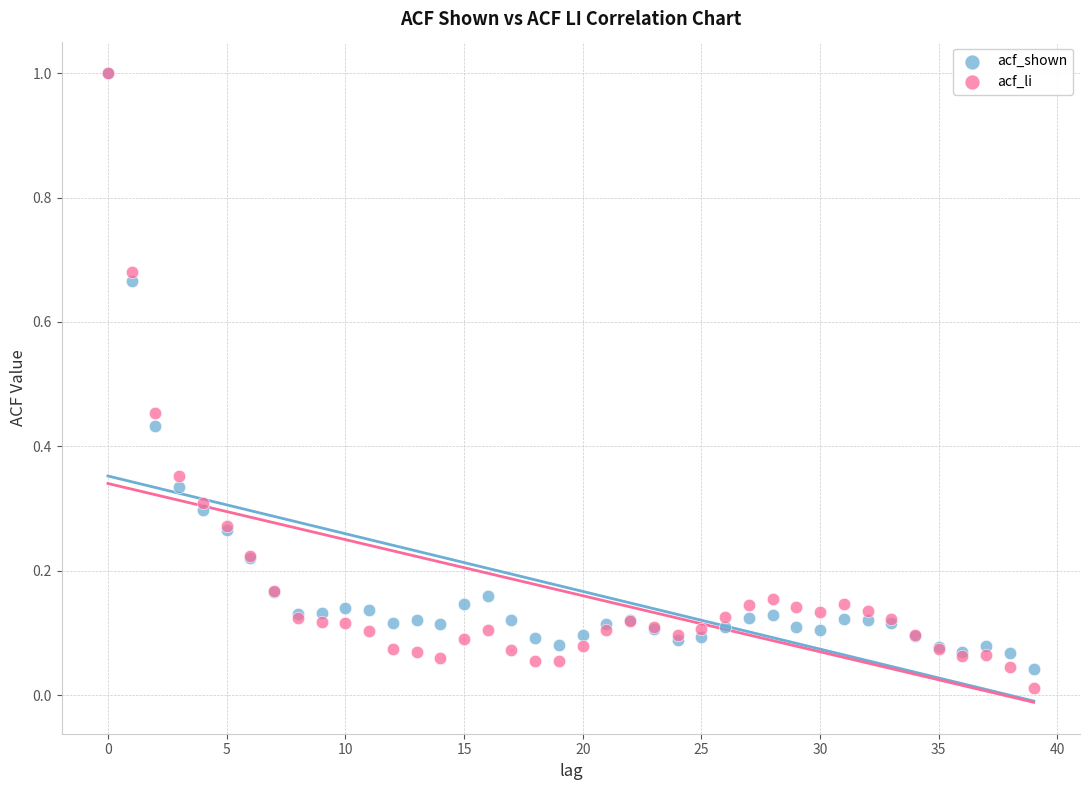

Which series contains the lowest Y value?

acf_li